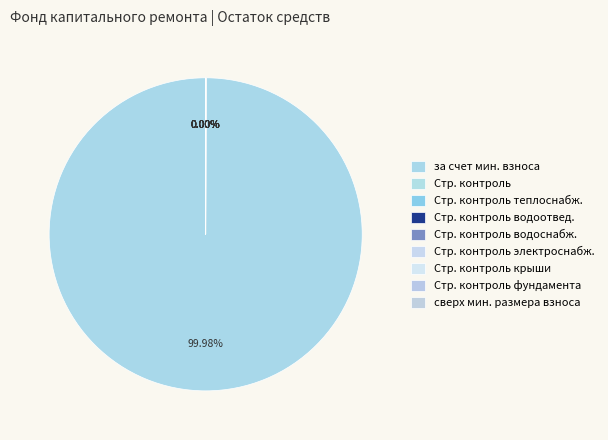

How many slices are in this pie chart?

9